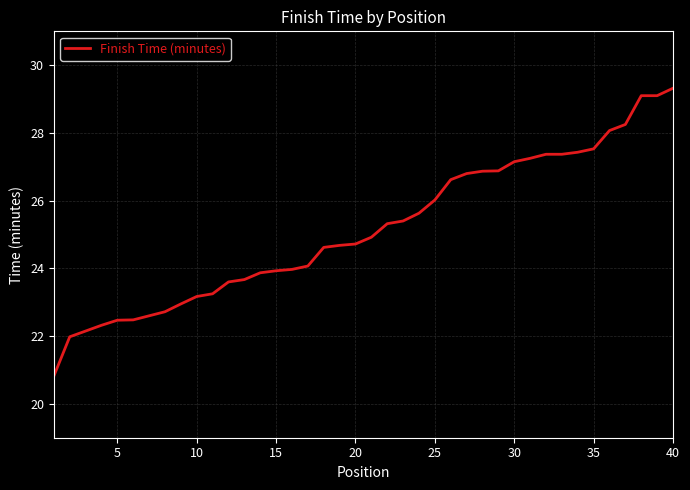

How many lines are shown in the chart?

1